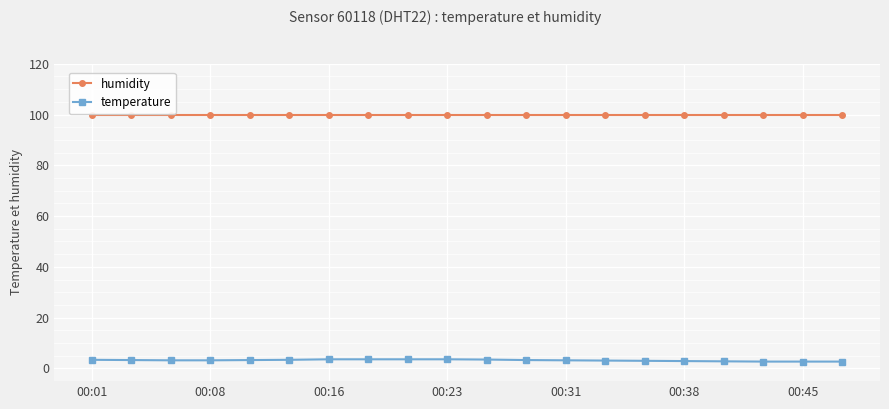

Which series has the largest total across all categories?

humidity